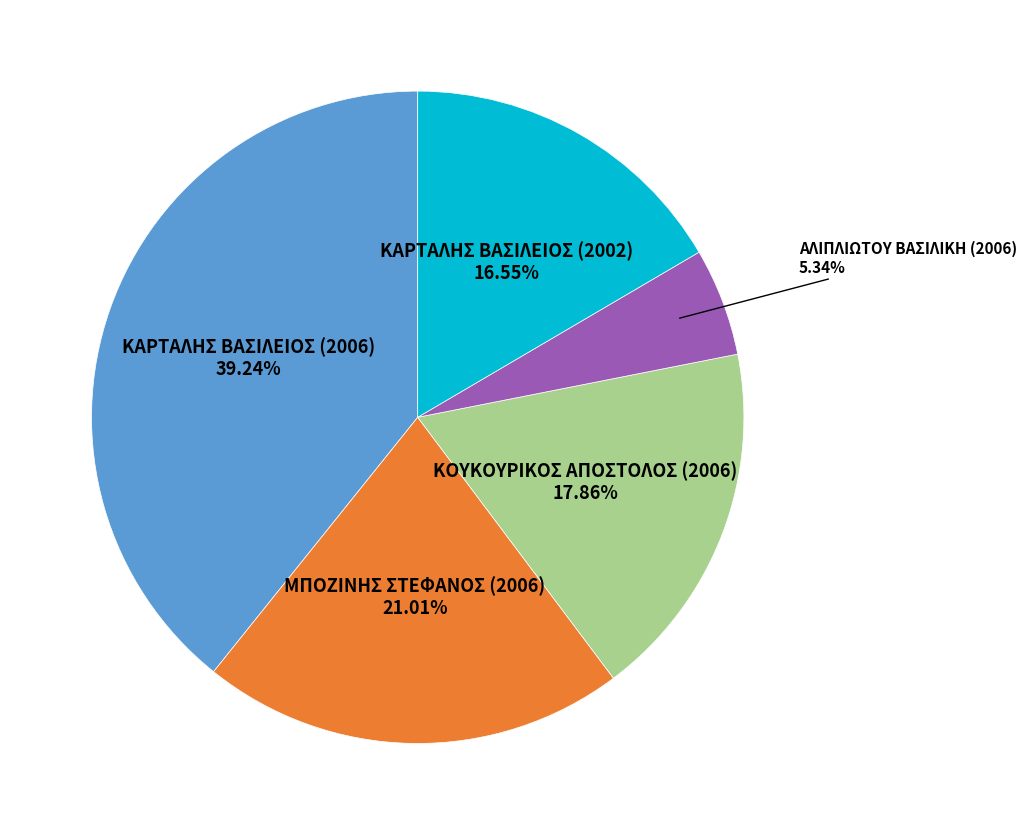

Does any single category account for the majority?

No